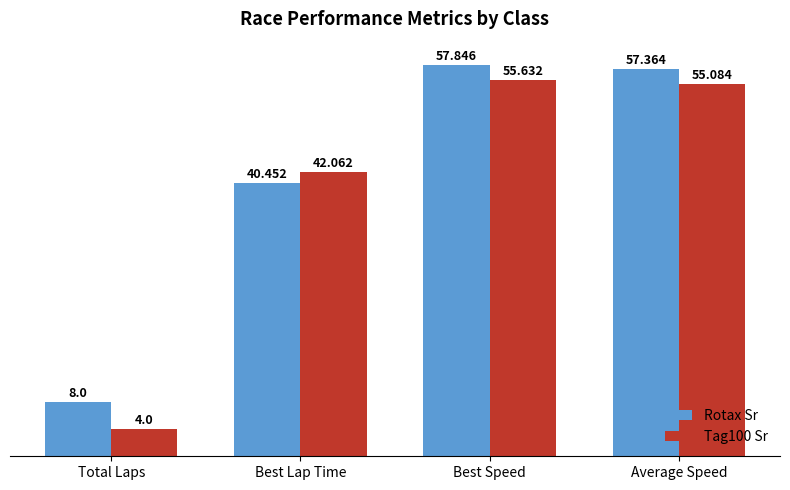

Which series has the largest total across all categories?

Rotax Sr